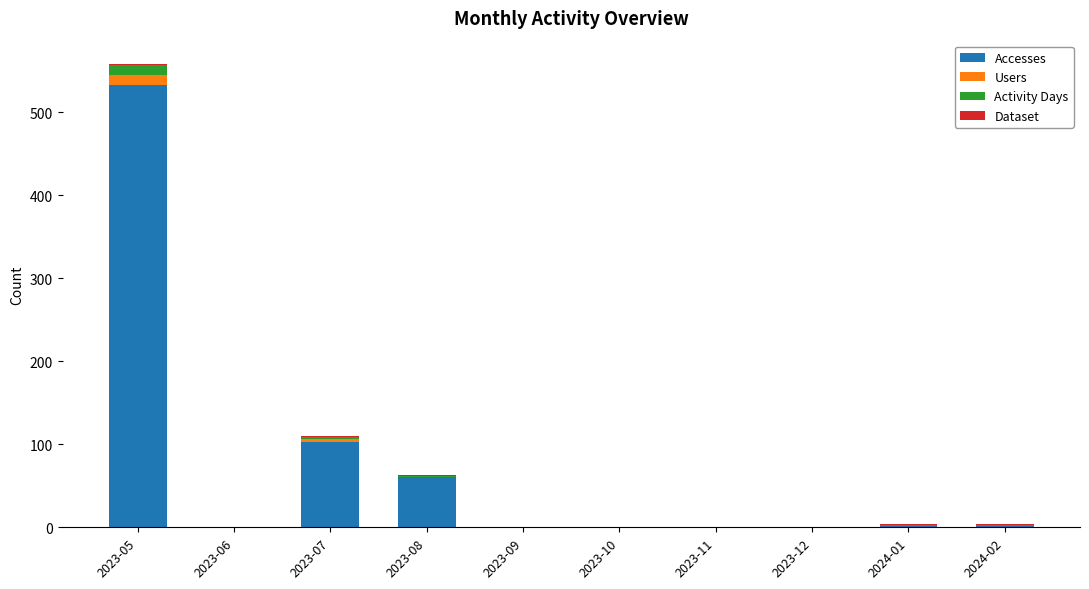

Does the chart contain stacked bars?

Yes